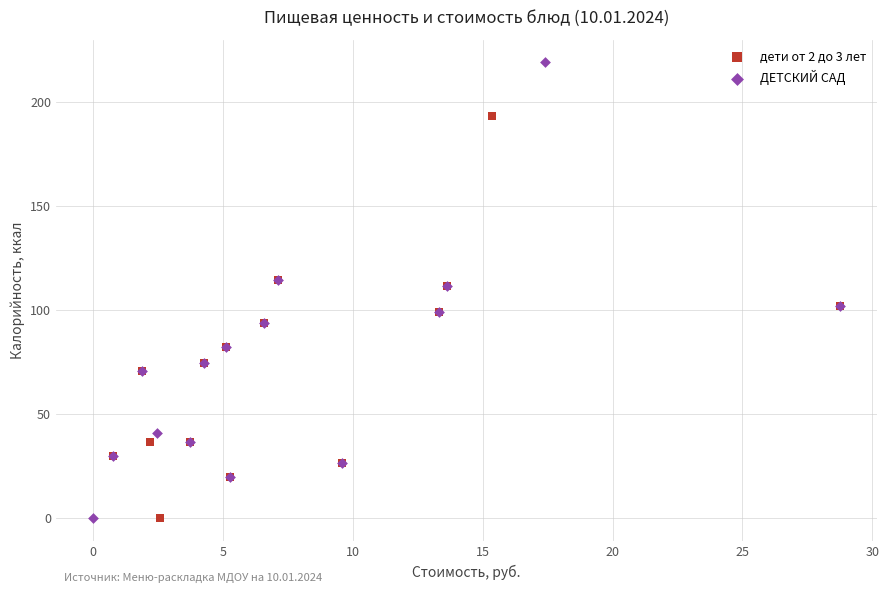

What are all the series names shown in the legend?

дети от 2 до 3 лет, ДЕТСКИЙ САД